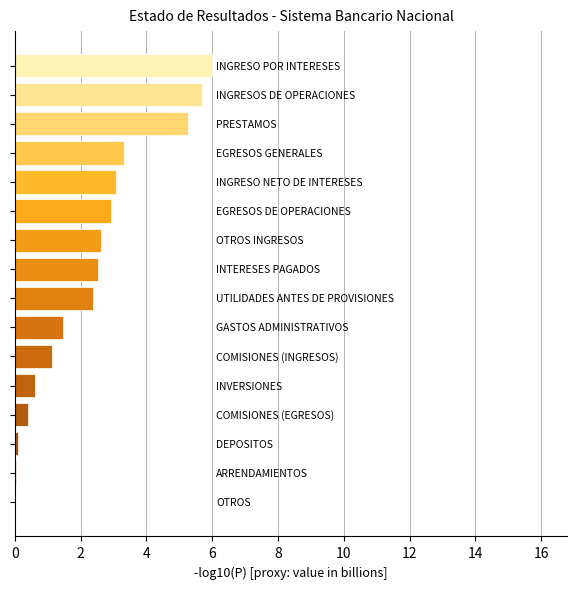

What is the sum of all values?

37.5